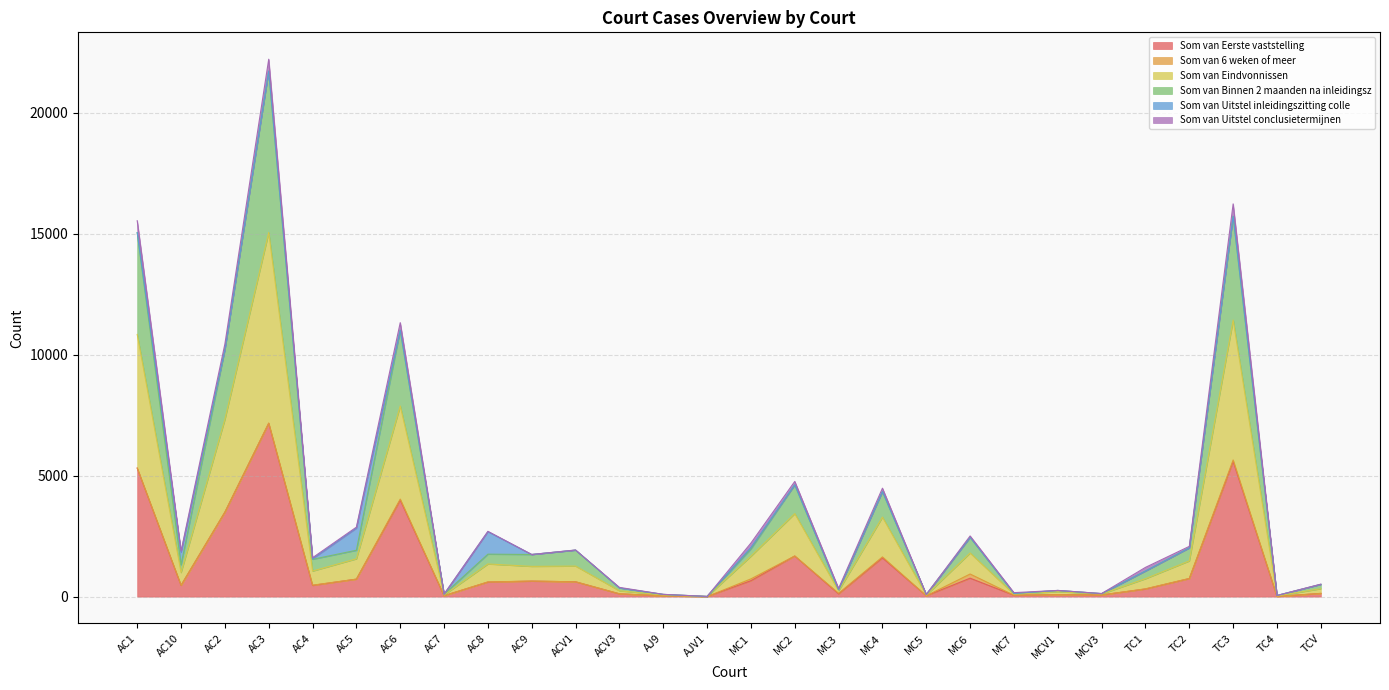

Does the chart have visible grid lines?

Yes